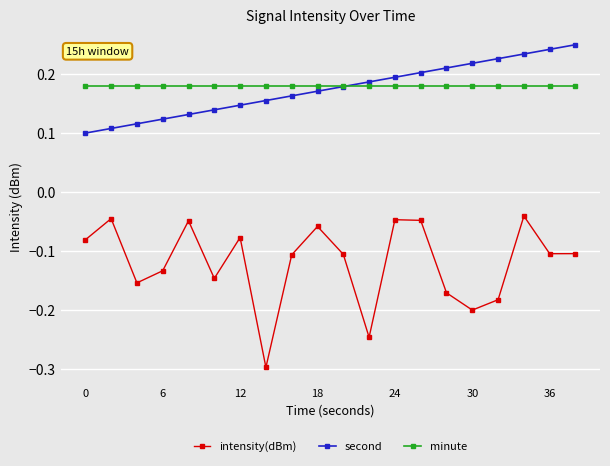

What are all the series names shown in the legend?

intensity(dBm), second, minute